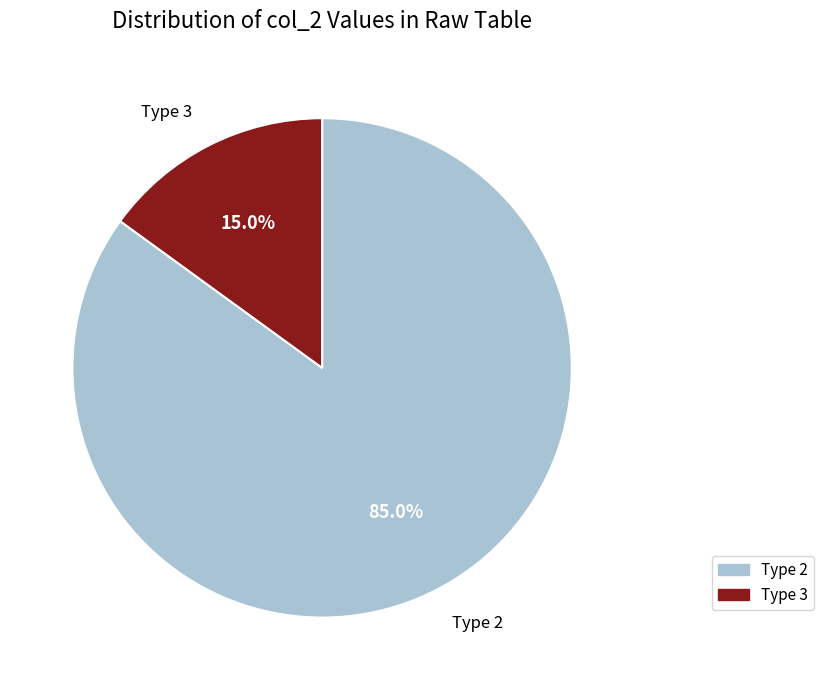

What percentage is NOT represented by Type 3?

85.0%